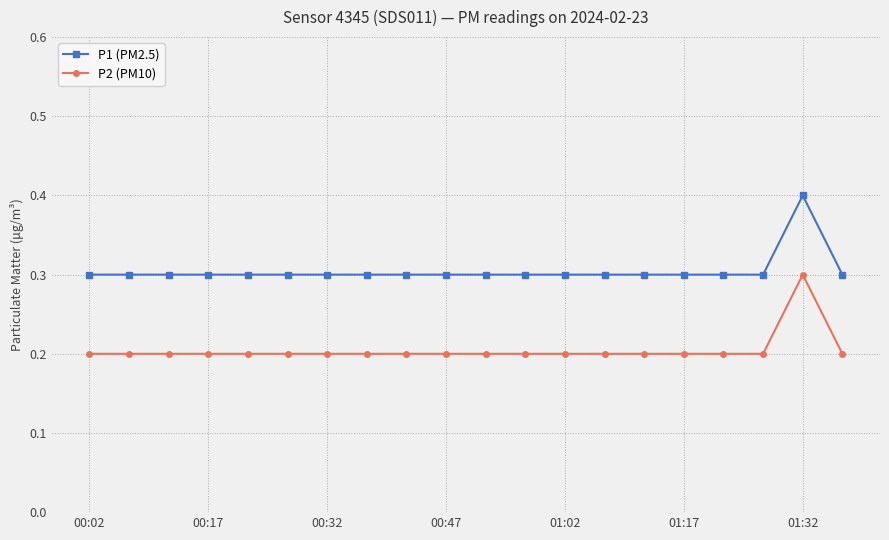

True or false: P1 (PM2.5) has more than 0 points higher than both neighbors.

True